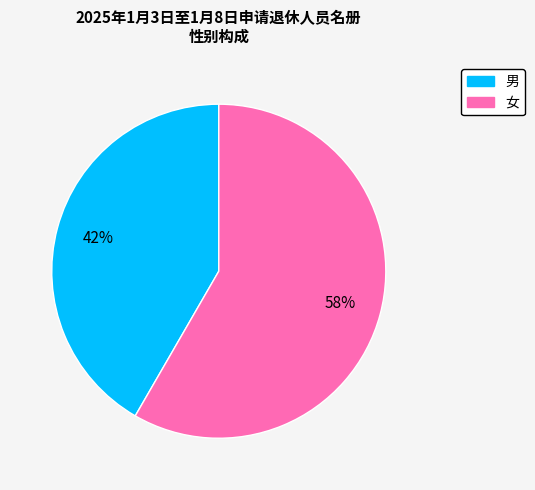

Rank the categories by value from highest to lowest.

女, 男